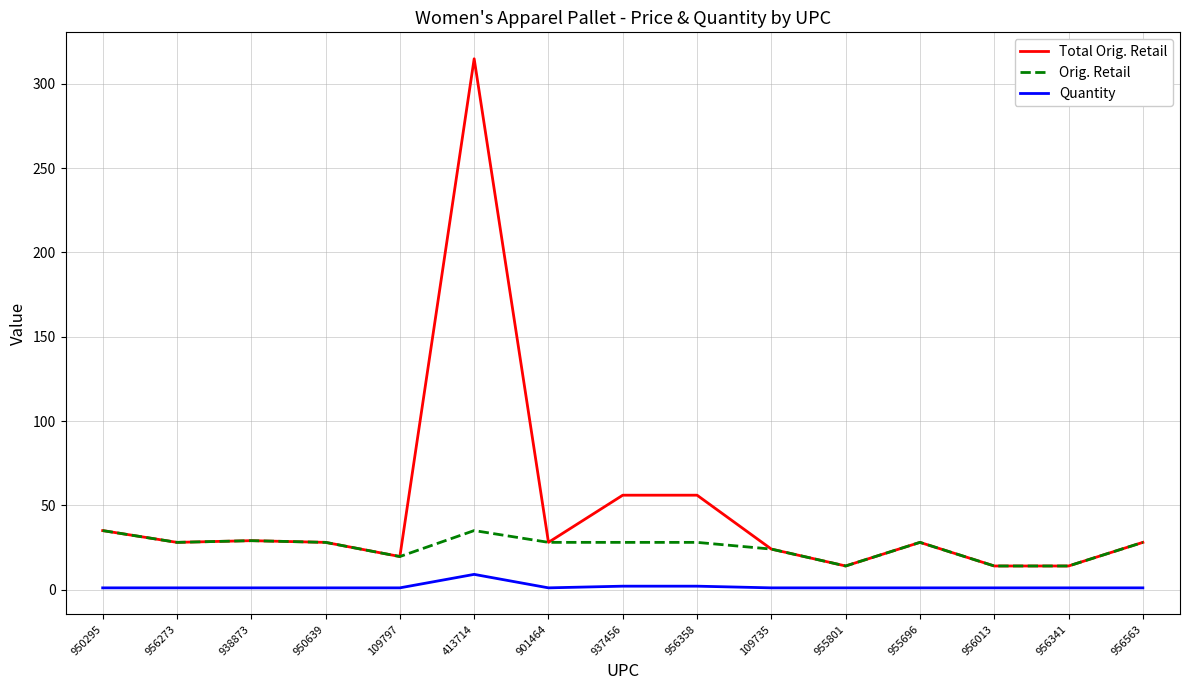

List the series in order of their peak value, lowest first.

Quantity, Orig. Retail, Total Orig. Retail